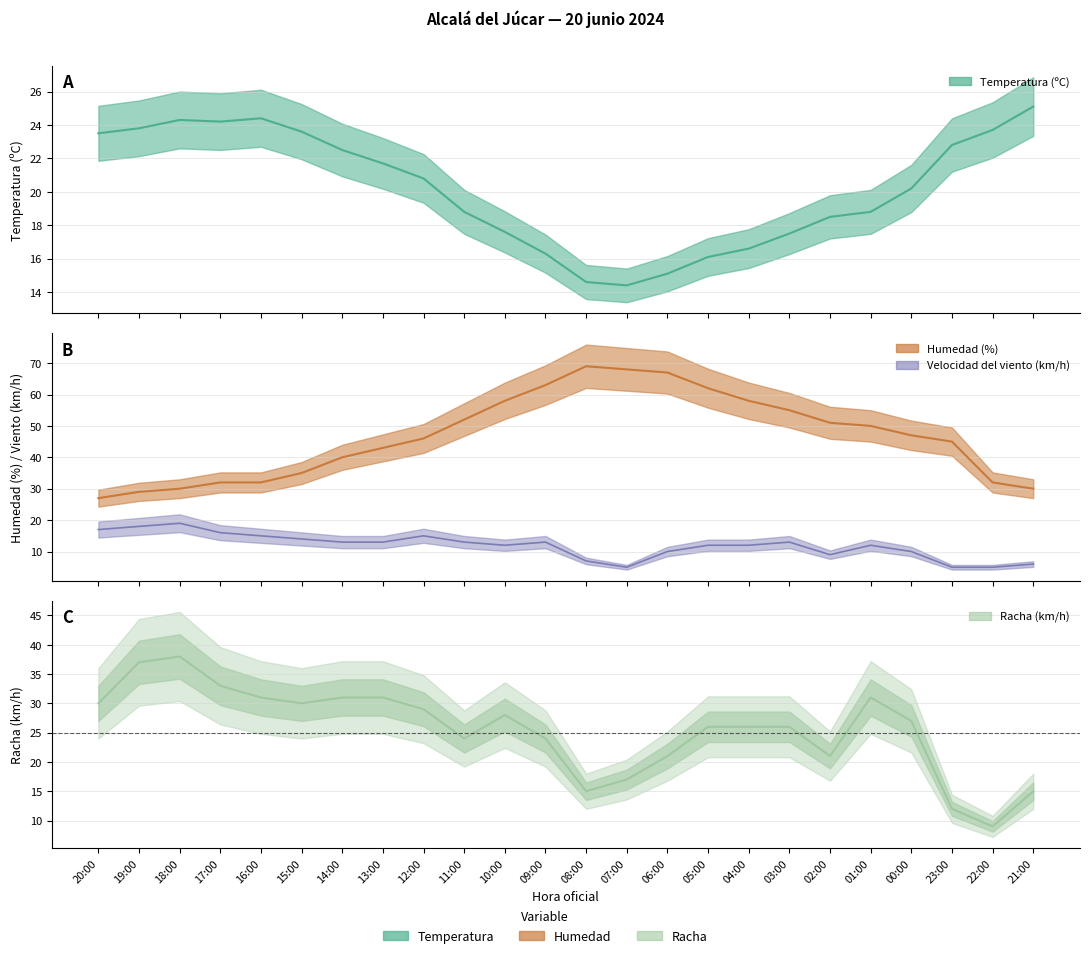

Rank the series by their maximum value, from lowest to highest.

Velocidad del viento (km/h), Temperatura (ºC), Racha (km/h), Humedad (%)